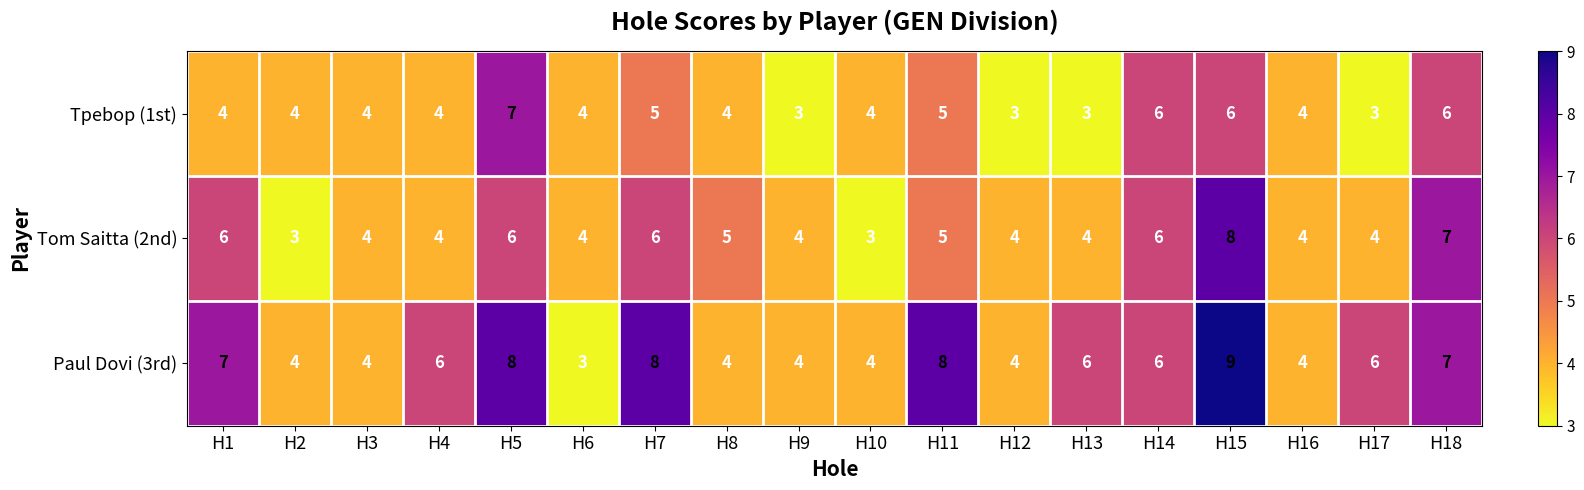

What is the maximum value for Tpebop (1st)?

7